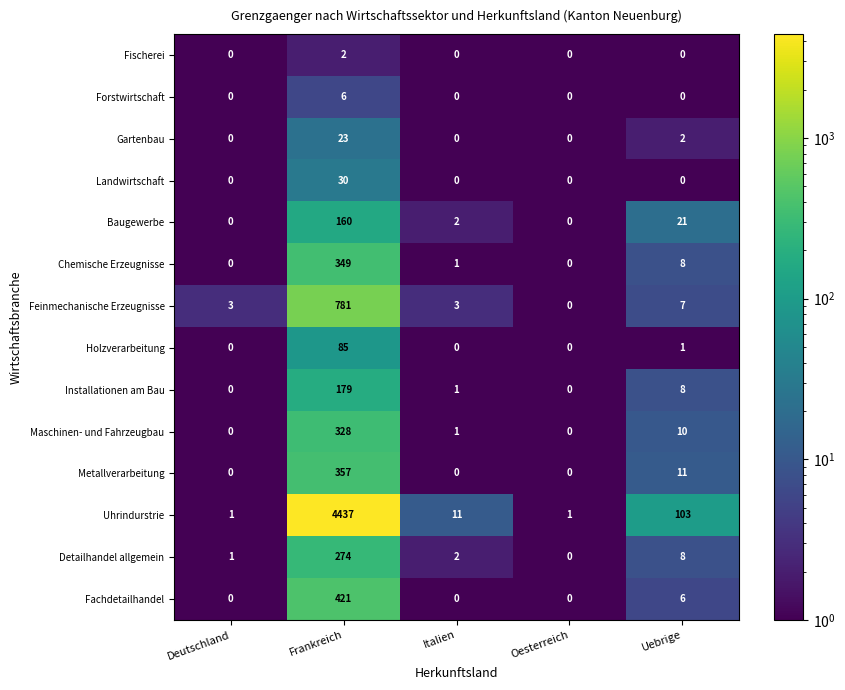

What is the average value of the Fachdetailhandel series?

85